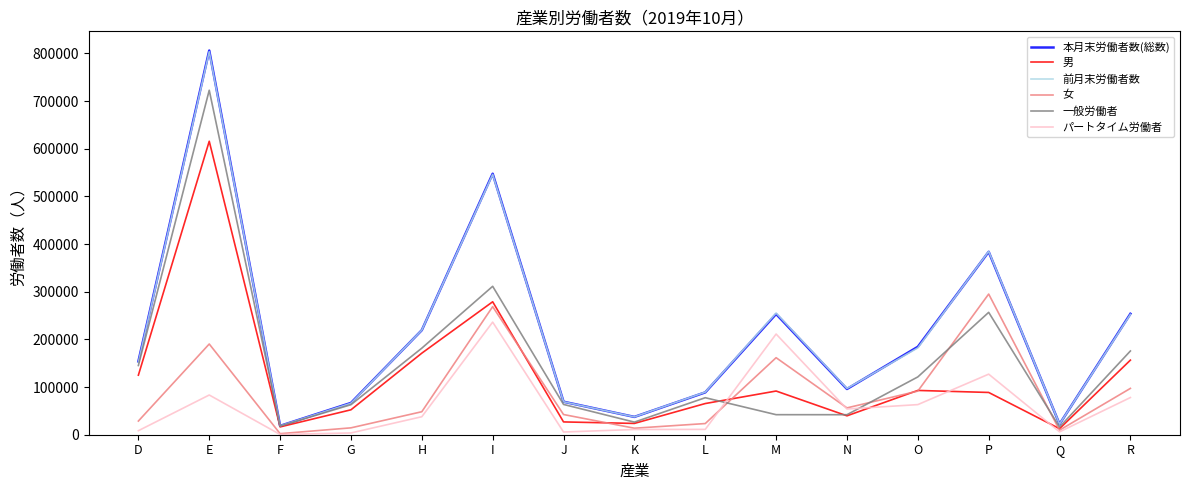

Which series has the widest spread of values?

本月末労働者数(総数)